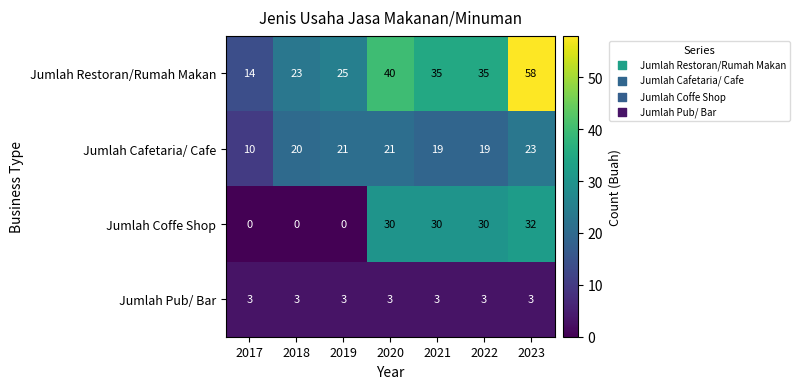

What is the greatest value displayed?

58